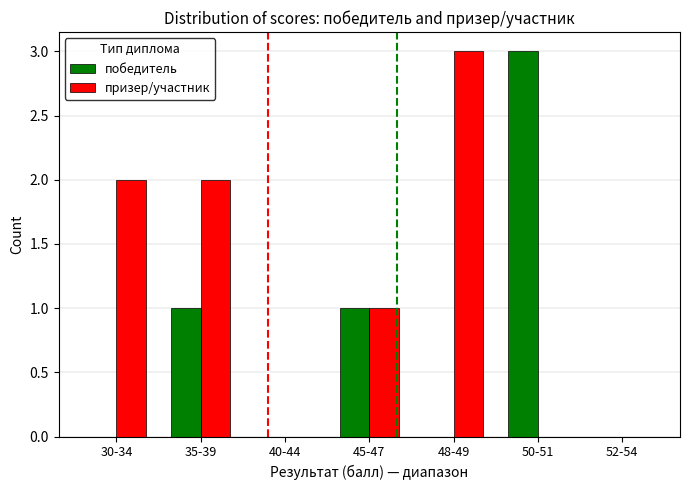

What are all the series names shown in the legend?

победитель, призер/участник